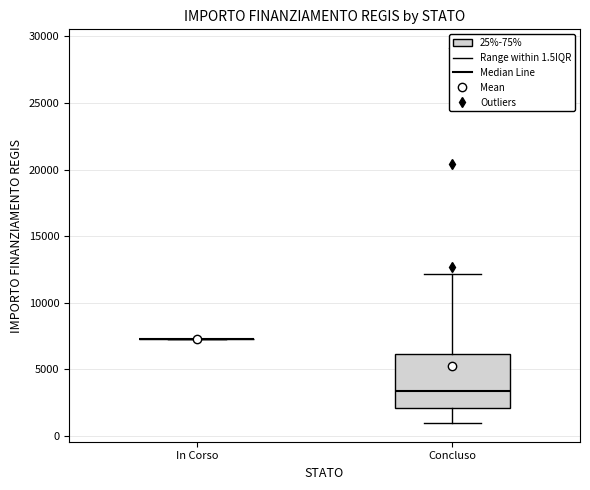

Reading left to right, read every box against the y-axis: the position of its median line, the range the box covers, and the ends of its whiskers. The values are not printed on the chart, so give them approximately, as read against the axis.

In Corso: box collapsed to a line at 7500, whiskers 7500 to 7500
Concluso: median 3500, box 2000 to 6000, whiskers 1000 to 12000